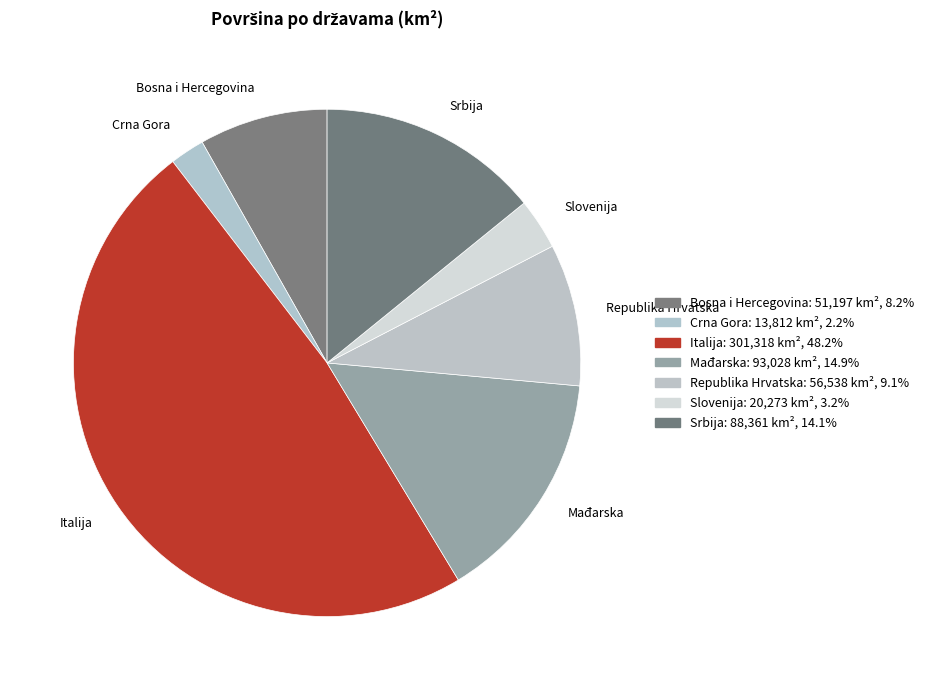

True or false: Srbija accounts for 14% of the total.

True